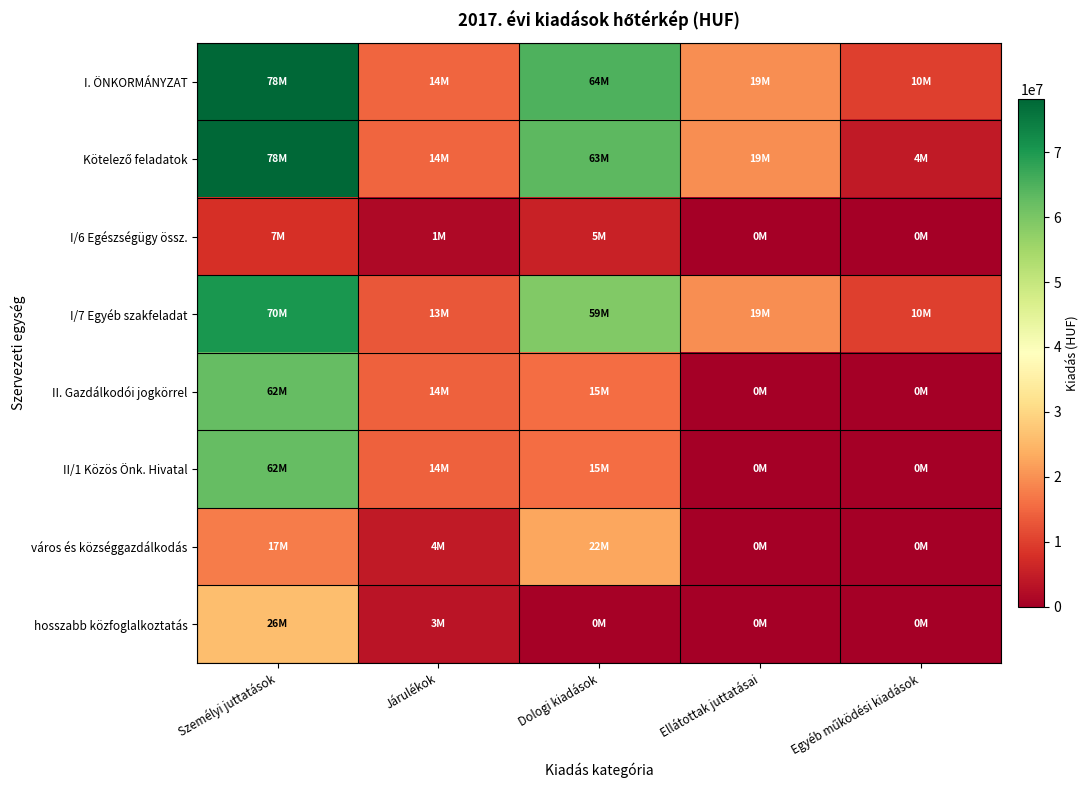

Between Ellátottak juttatásai and Egyéb működési kiadások, which series saw the biggest shift?

Kötelező feladatok